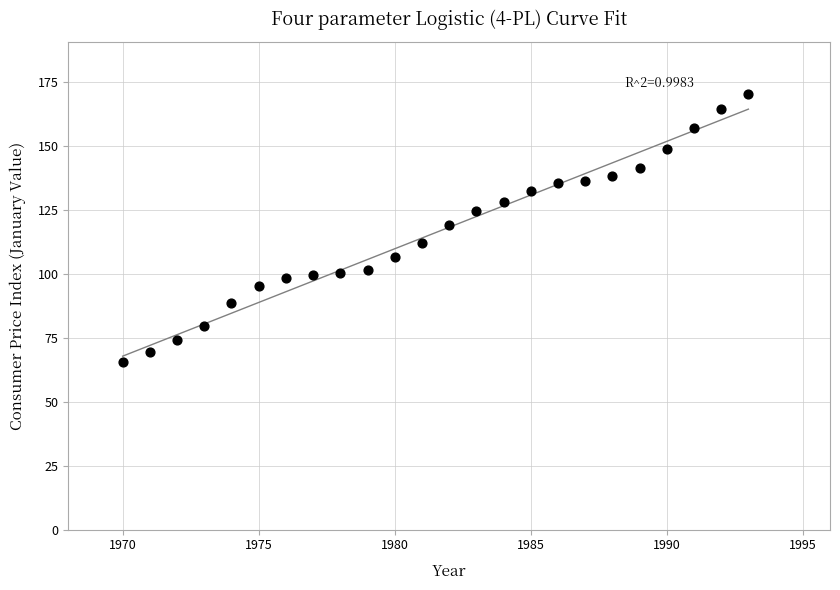

What is the range of Y values (max minus min)?

104.4